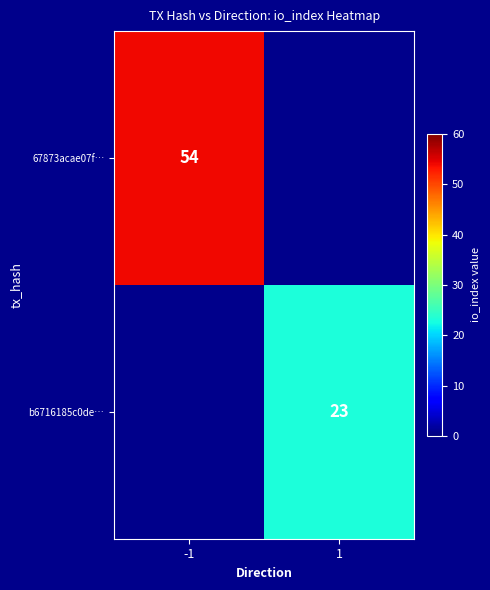

The value of b6716185c0de… at 1 is 12. True or false?

False